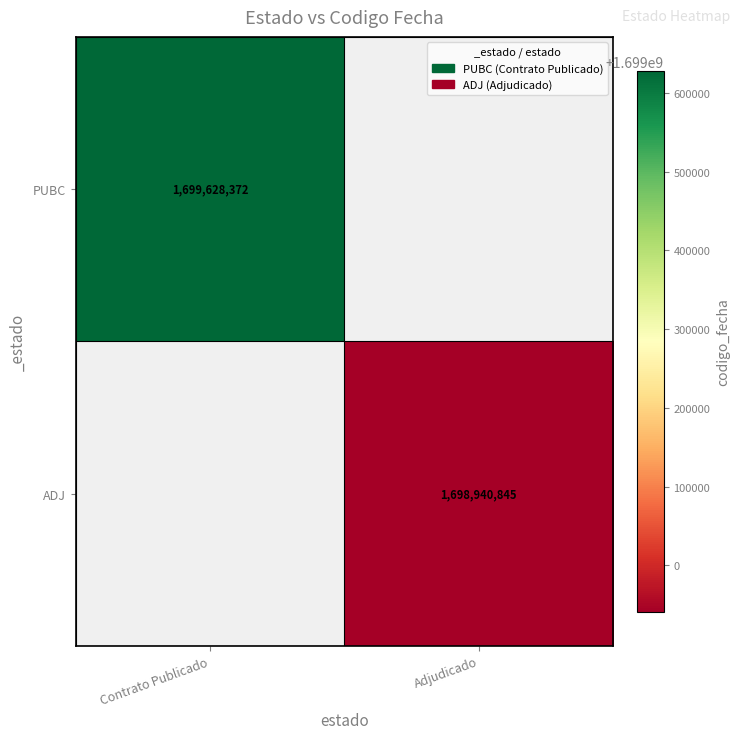

The ADJ series shows 1698940845 at Adjudicado. True or false?

True